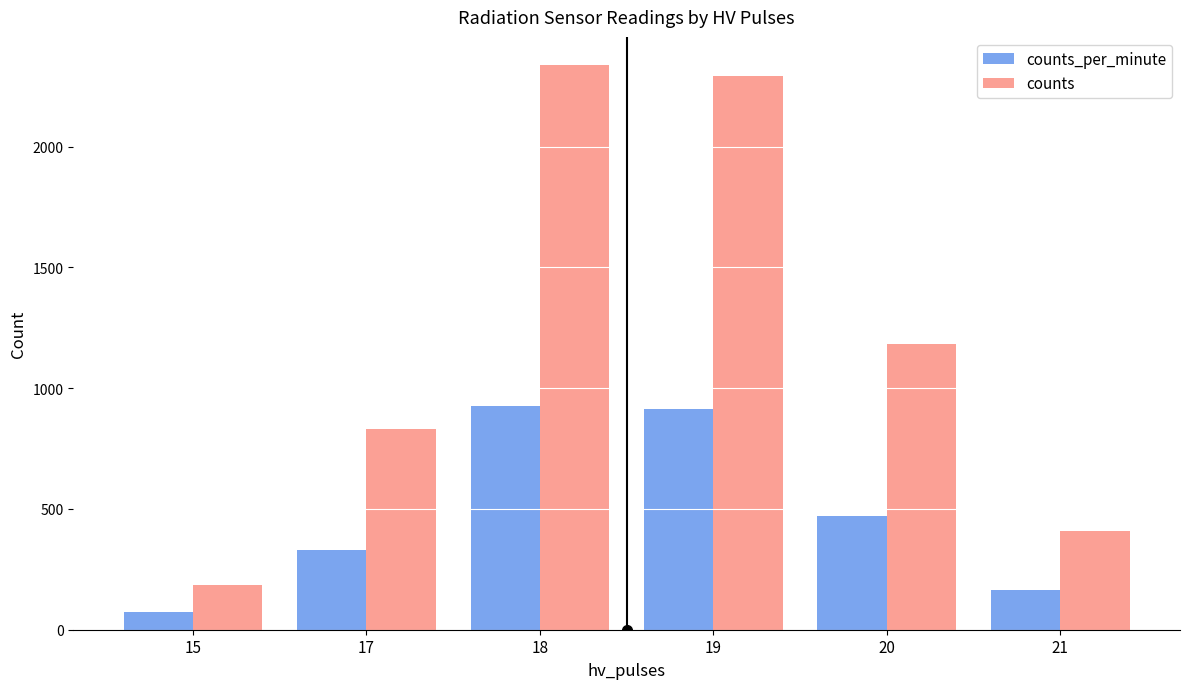

How many values in the counts_per_minute series are below 471?

3